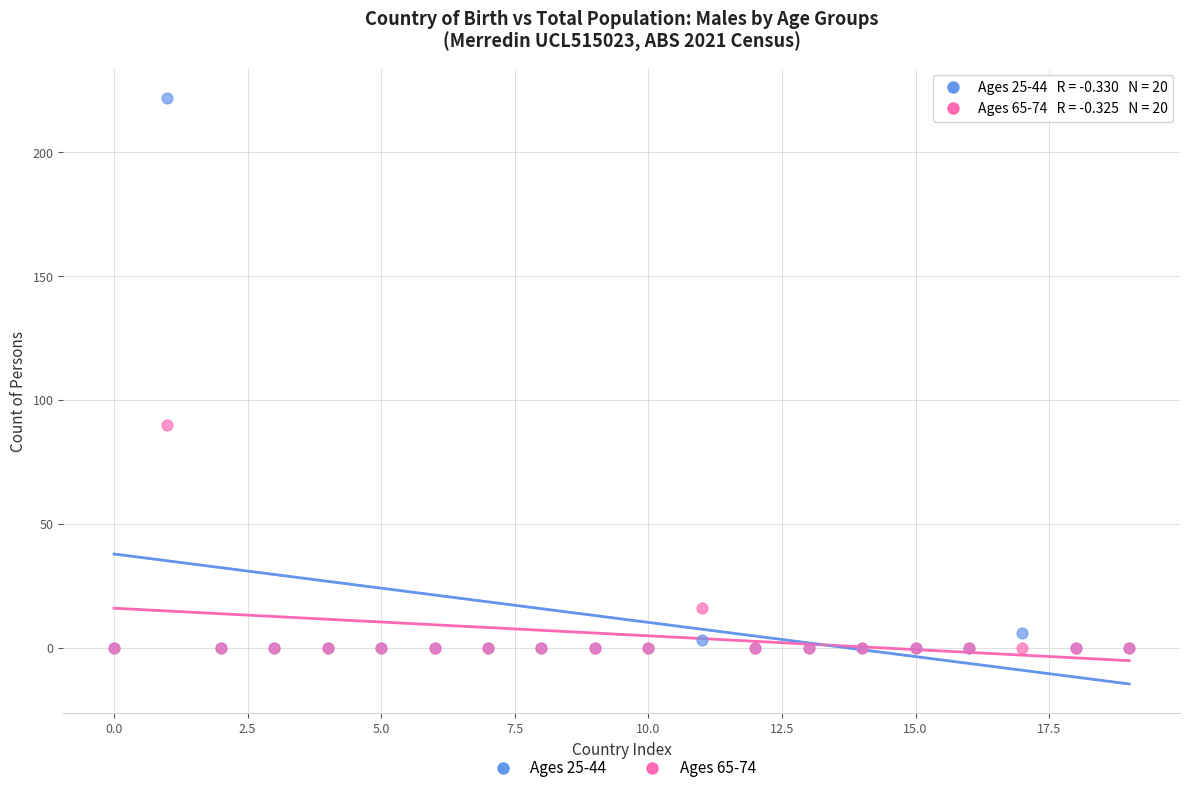

Across all series, what Y value is closest to 111?

90